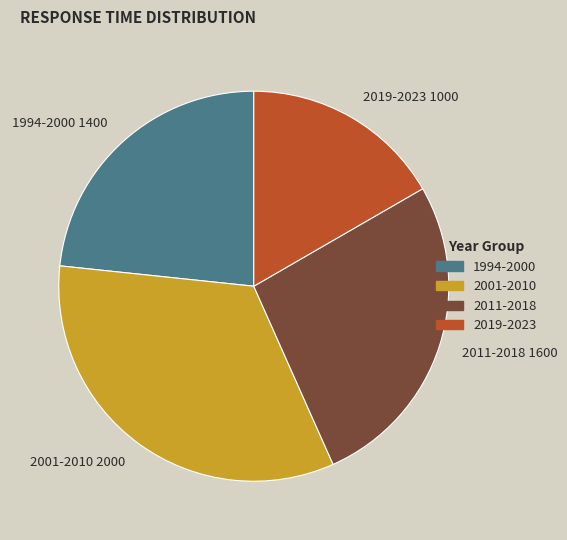

How many segments does this pie chart have?

4